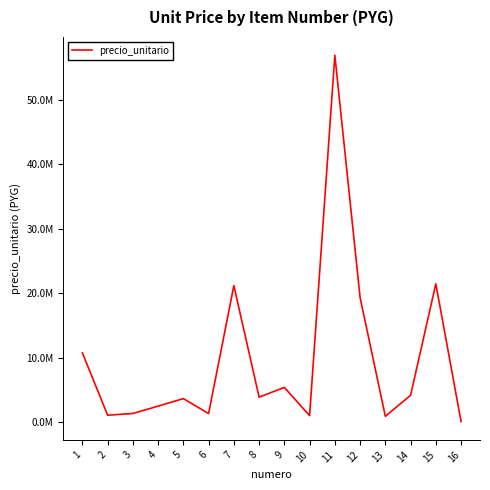

List the labels in order of value, smallest first.

16, 13, 10, 2, 6, 3, 4, 5, 8, 14, 9, 1, 12, 7, 15, 11